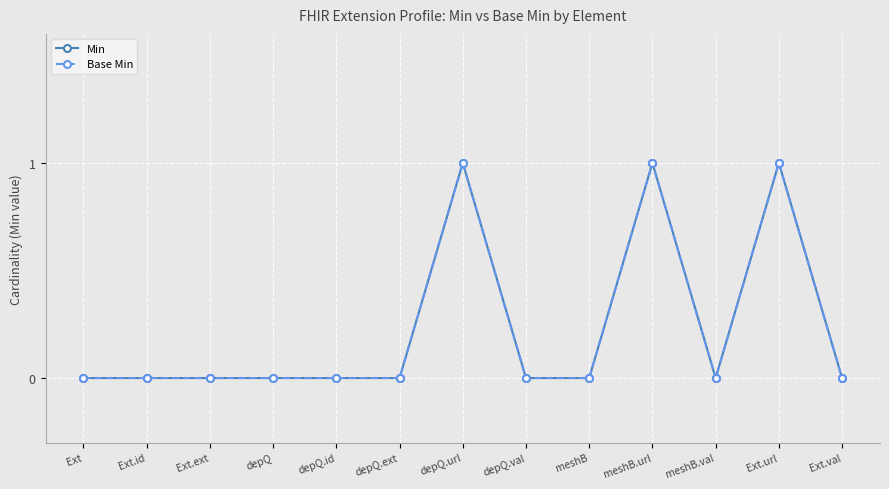

At which category is the sum across all series the highest?

depQ.url